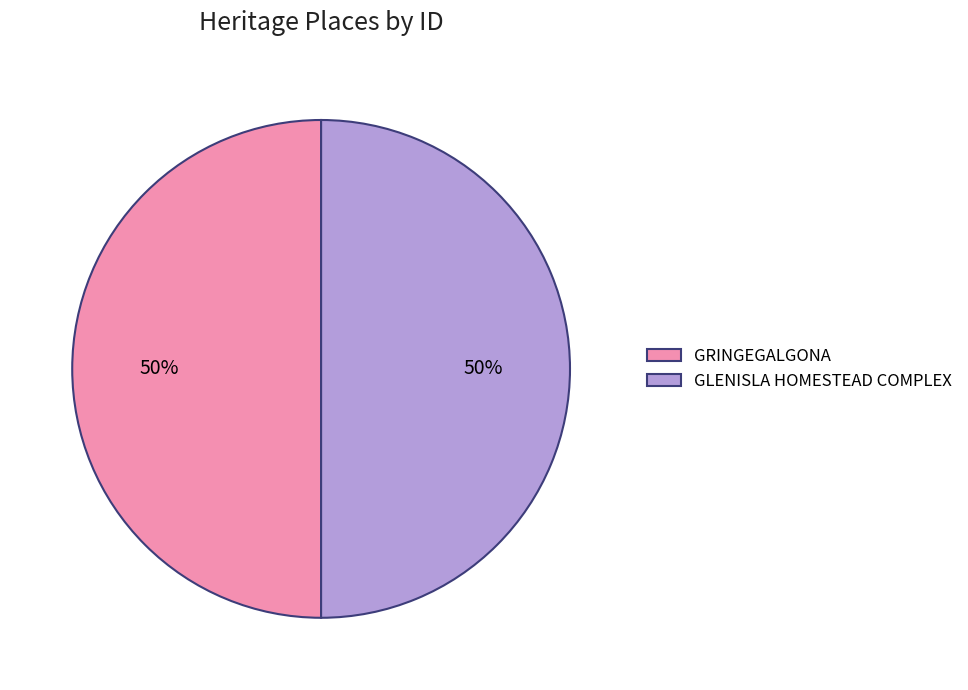

To the nearest percent, what is the combined percentage of GLENISLA HOMESTEAD COMPLEX and GRINGEGALGONA?

100%